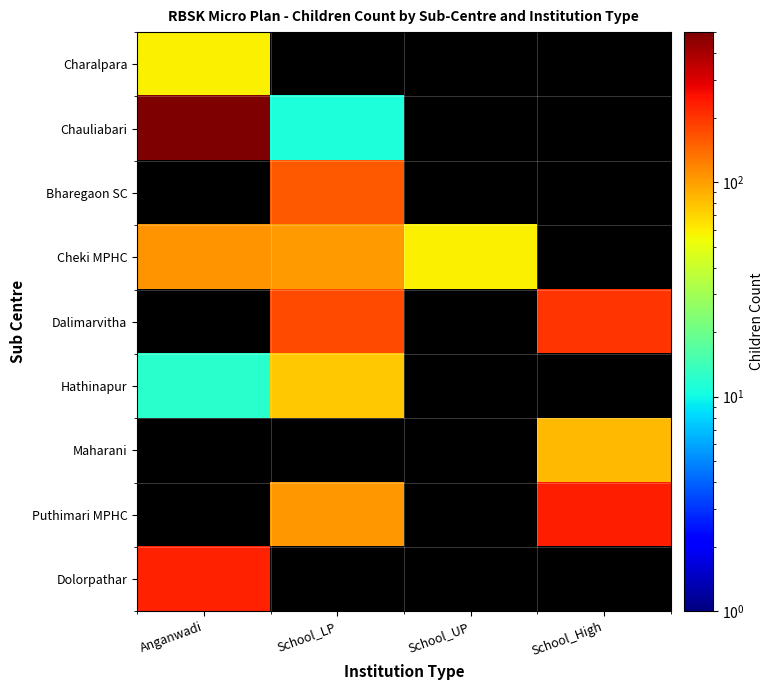

Which series has the largest range (max minus min)?

Chauliabari